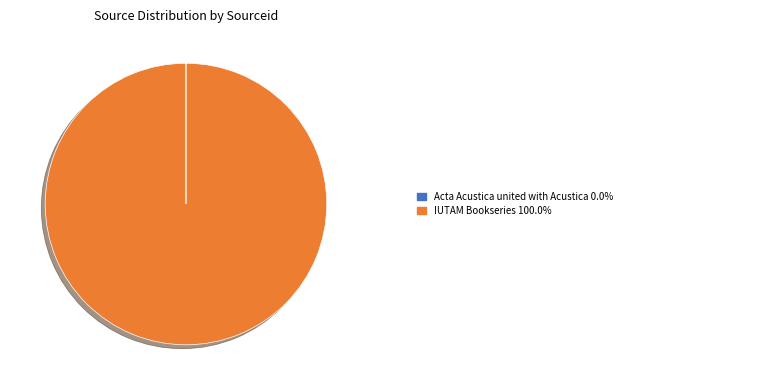

Is there any slice that represents more than half of the pie?

Yes